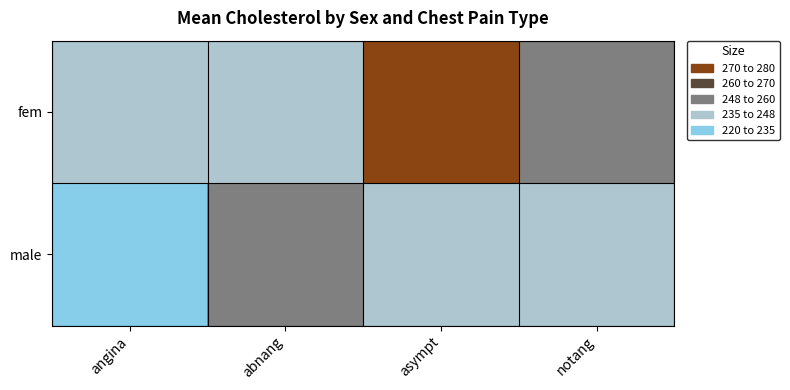

Rank the series at angina from lowest to highest value.

male, fem